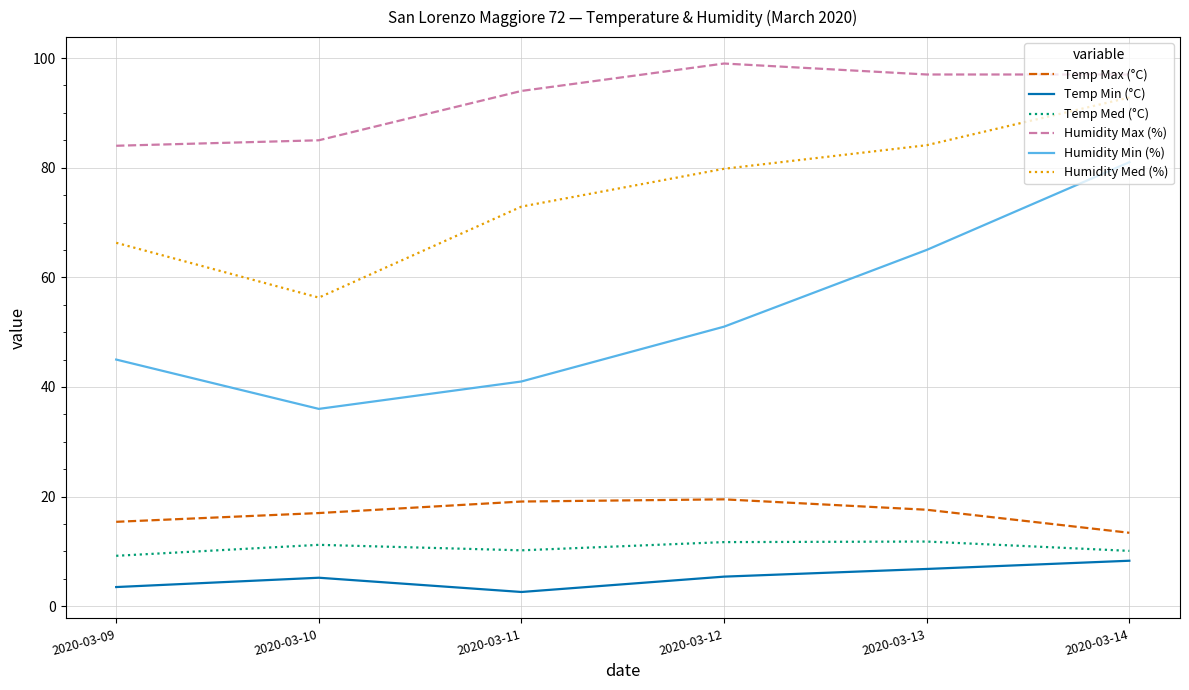

What is the sum of the Temp Med (°C) values at 2020-03-12 and 2020-03-14?

21.8